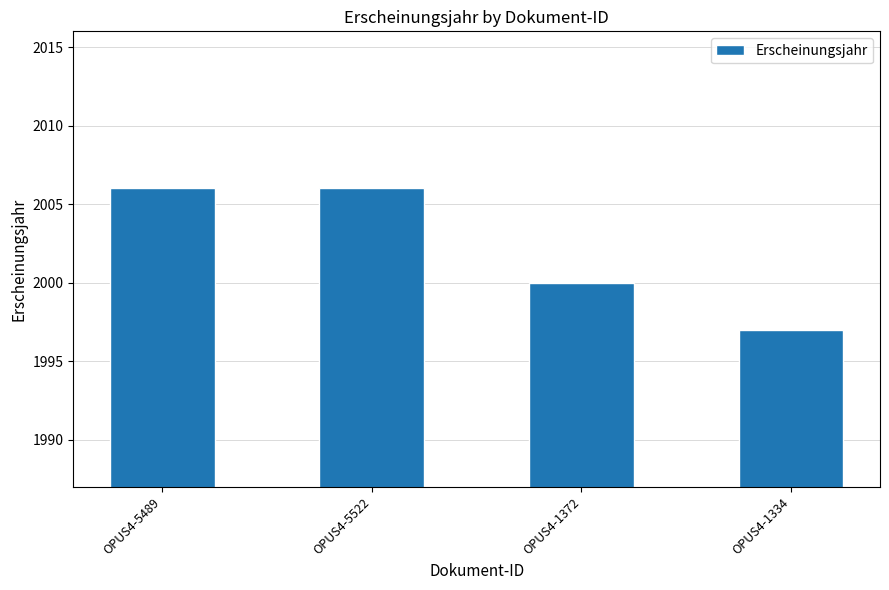

Read the value at OPUS4-1372.

2000